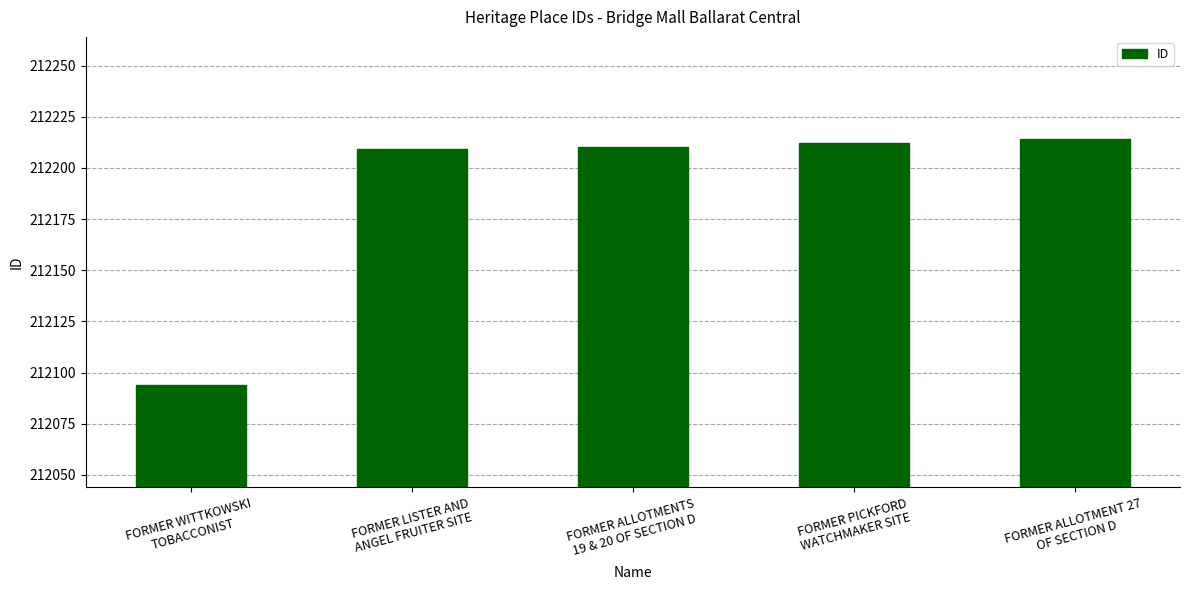

What position from the right is FORMER WITTKOWSKI
TOBACCONIST?

5